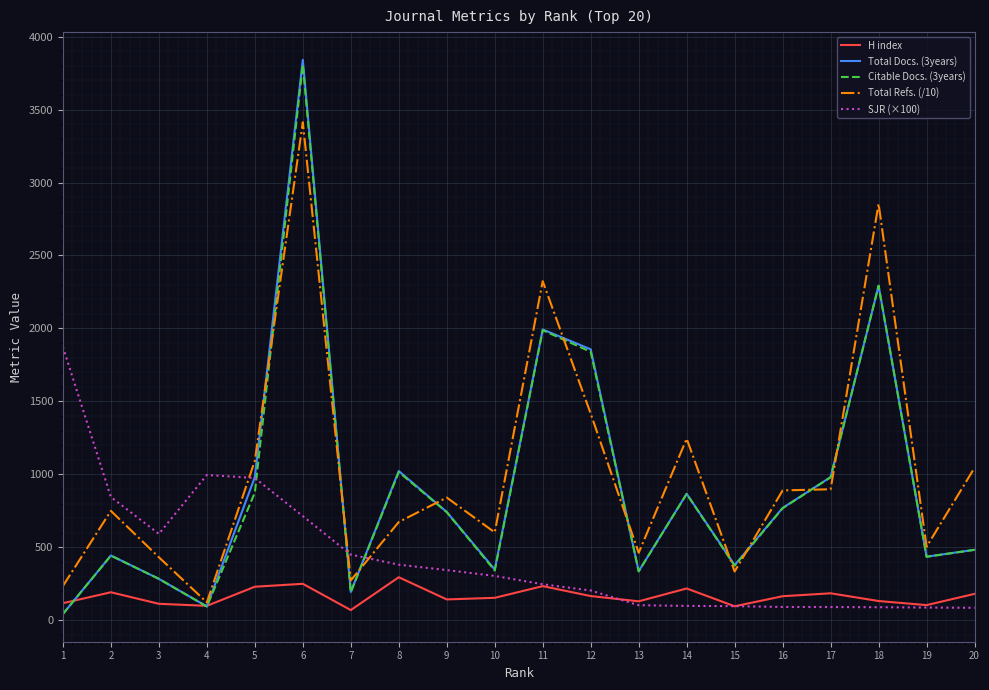

Is the value of H index at 17 greater than the value of Total Refs. (/10) at 11?

No